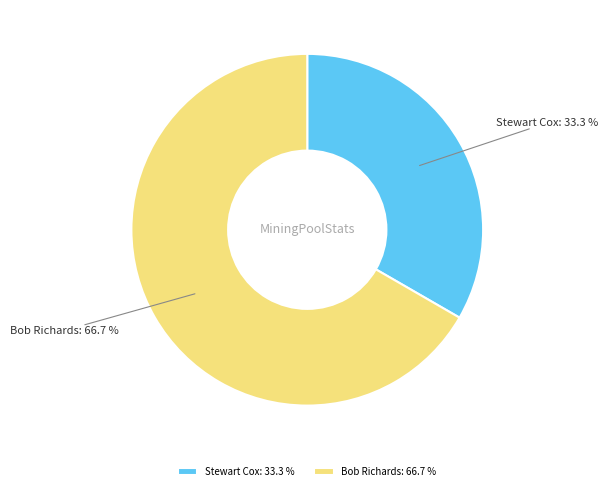

Which category accounts for the majority?

Bob Richards